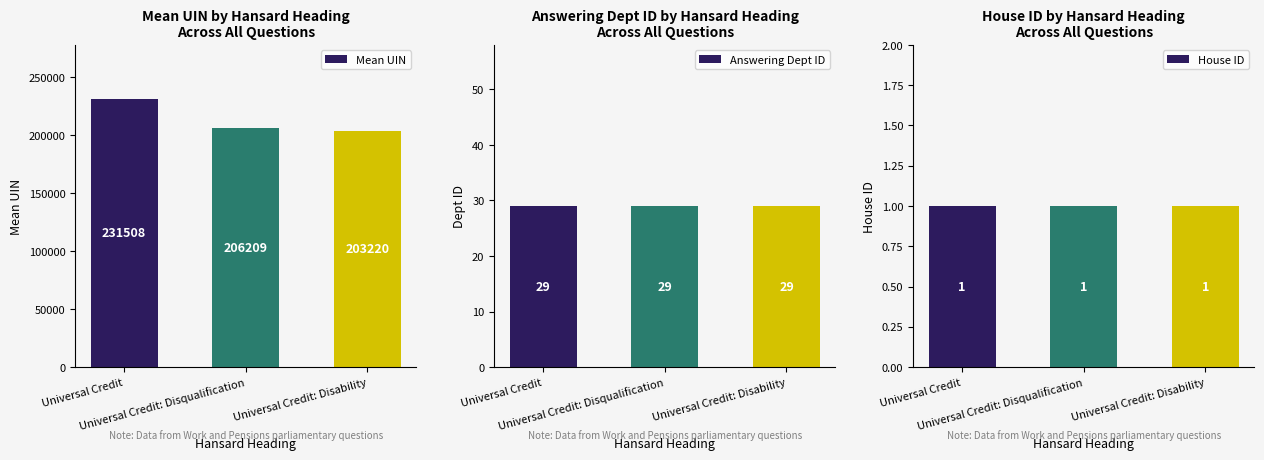

Are the bars grouped side by side (vs. stacked)?

Yes